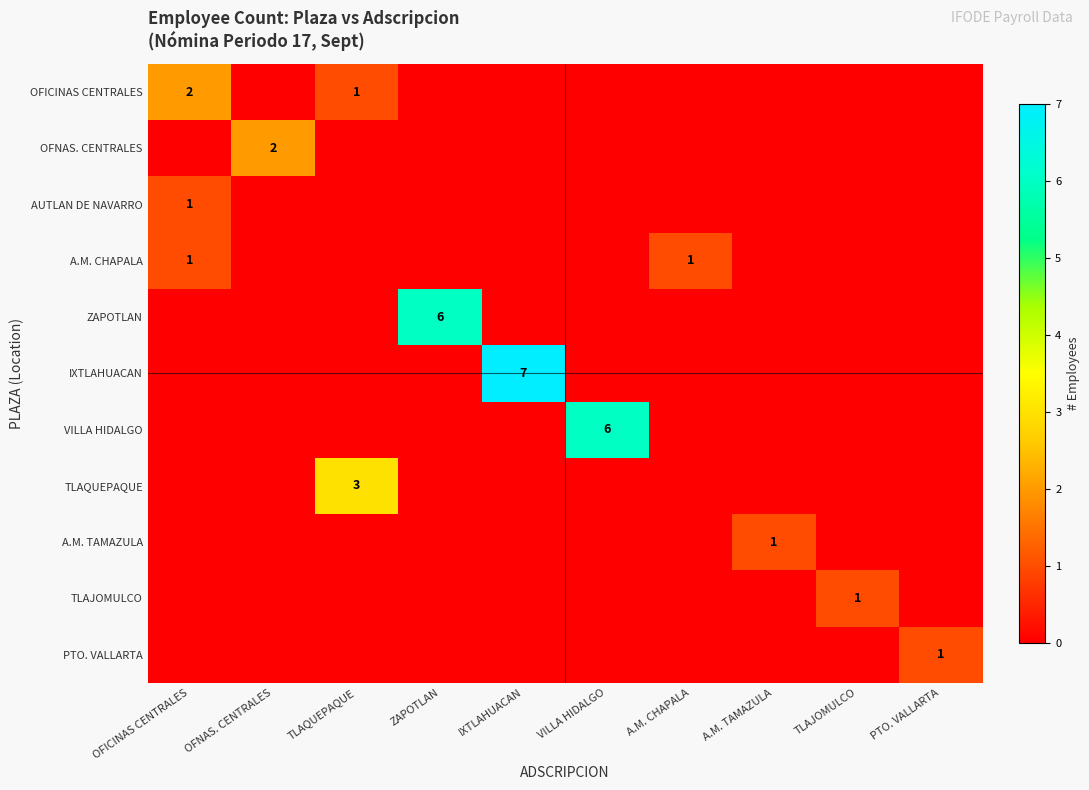

What is the difference between the maximum and minimum values in the AUTLAN DE NAVARRO series?

1